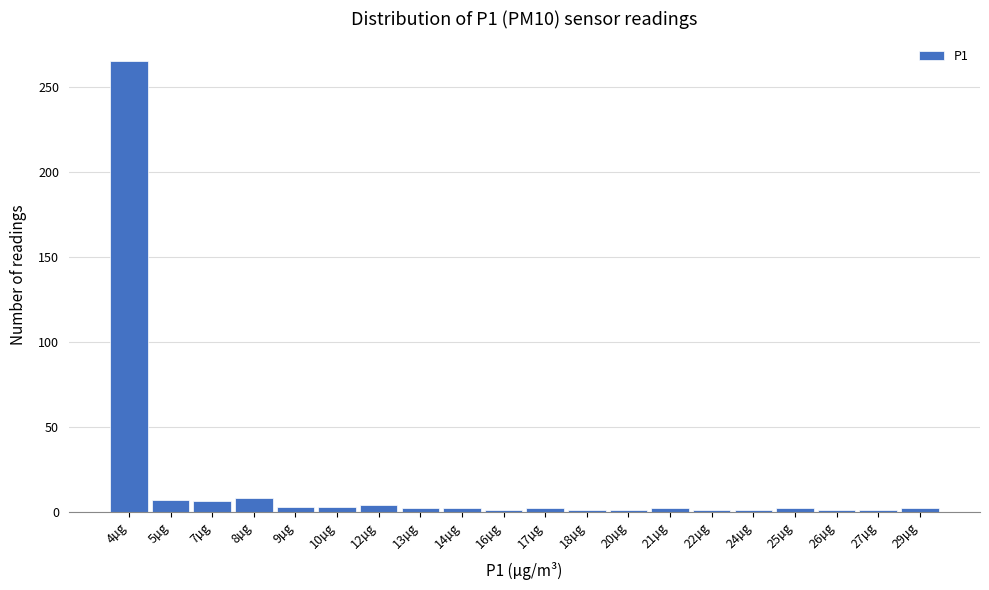

What is the label of the 5th bar from the right?

24µg